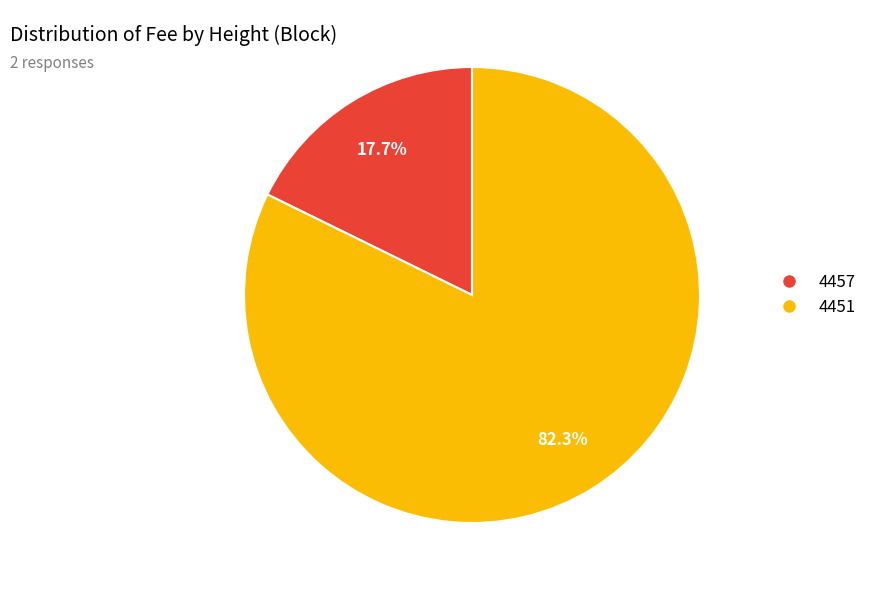

Is there a majority slice in this chart?

Yes